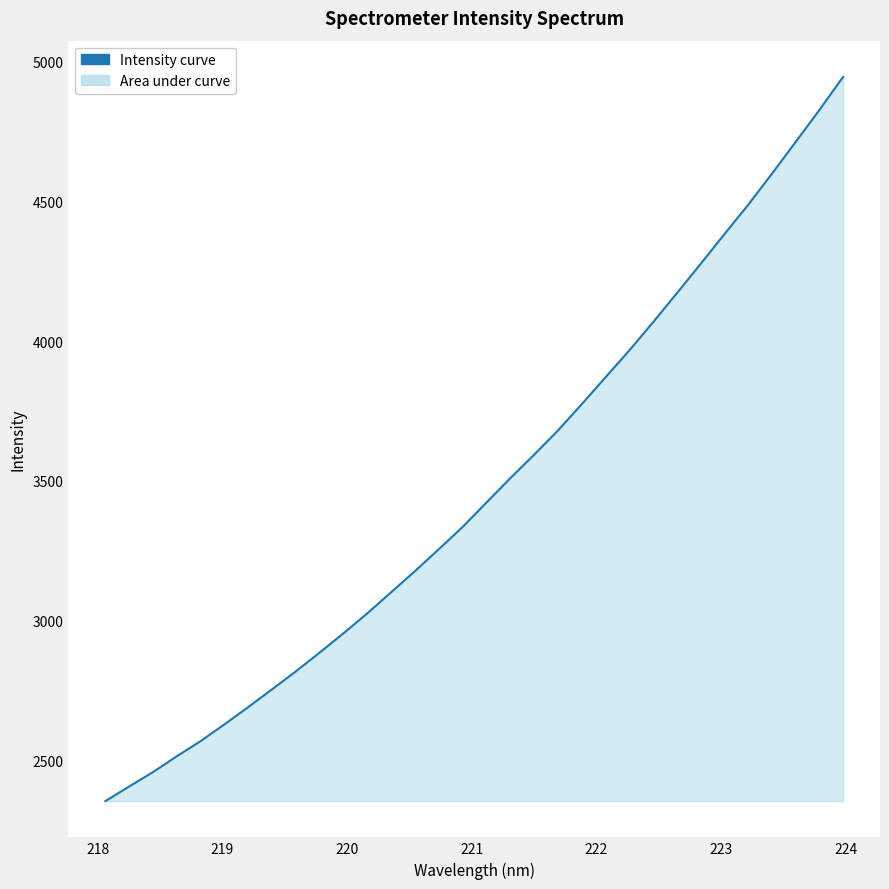

What is the difference between the maximum and minimum values?

2590.3